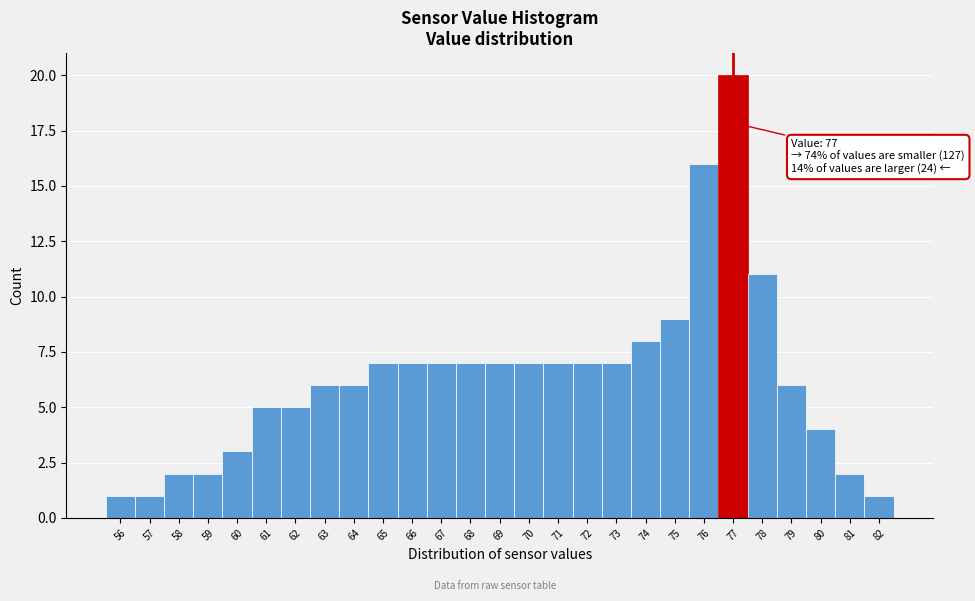

Over which range of the x-axis is the bar tallest?

76.5 to 77.5